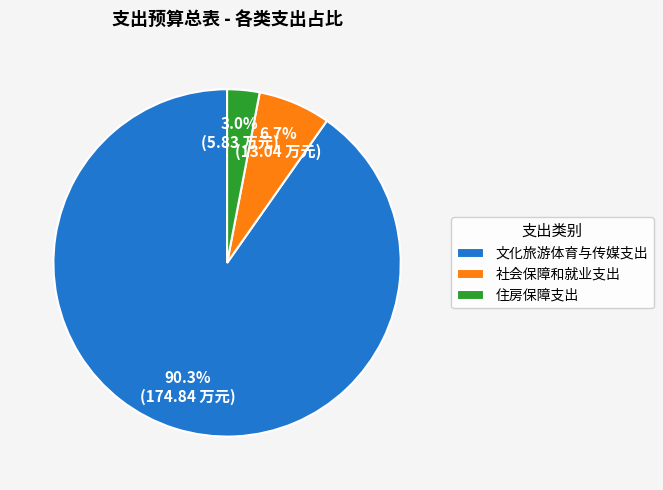

To the nearest percent, what portion does 文化旅游体育与传媒支出 represent?

90%